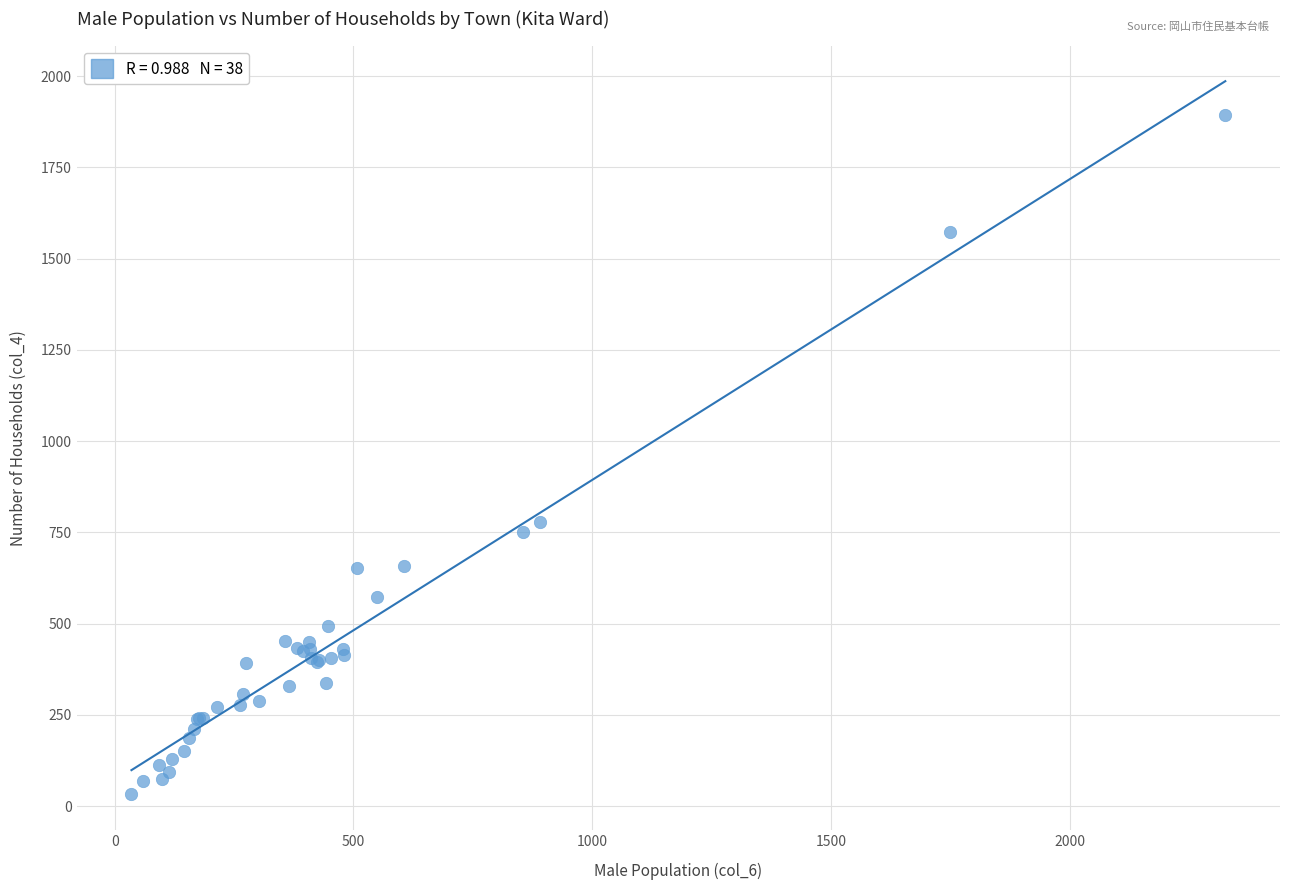

What Y value in the scatter plot is closest to 963?

777